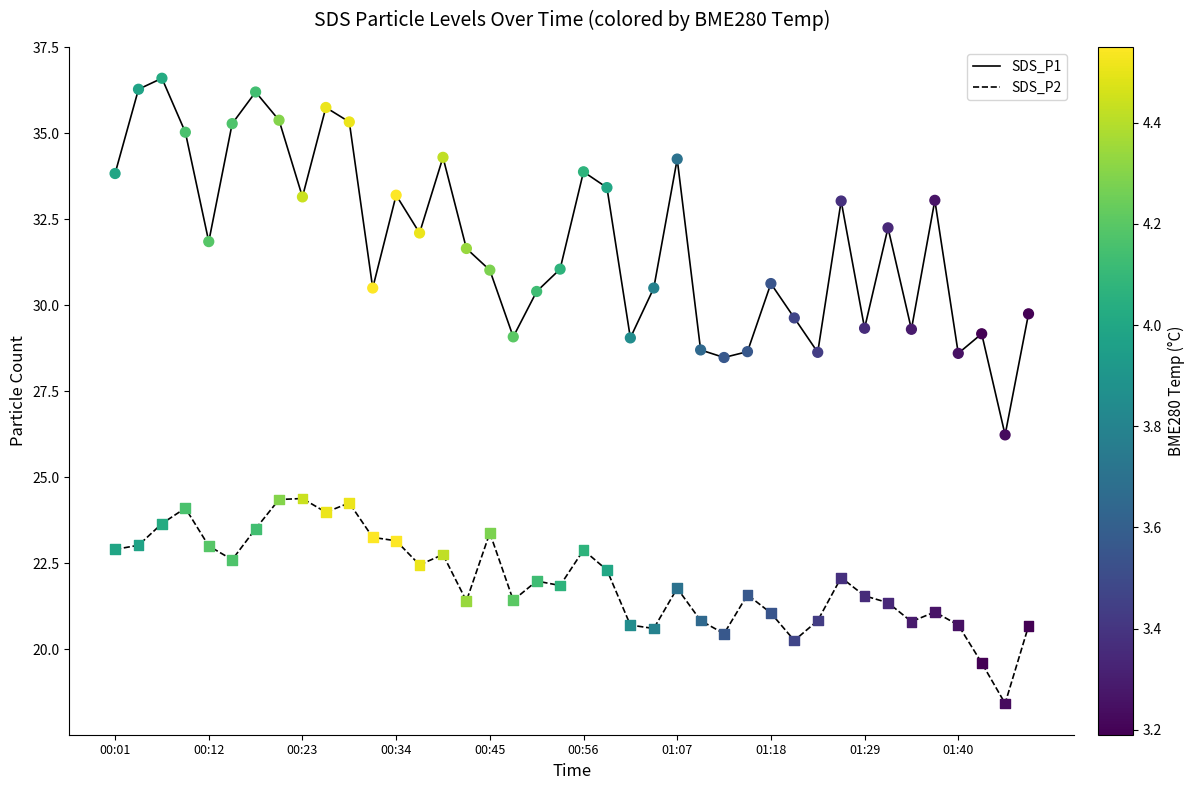

At how many categories does at least one series exceed 23?

40